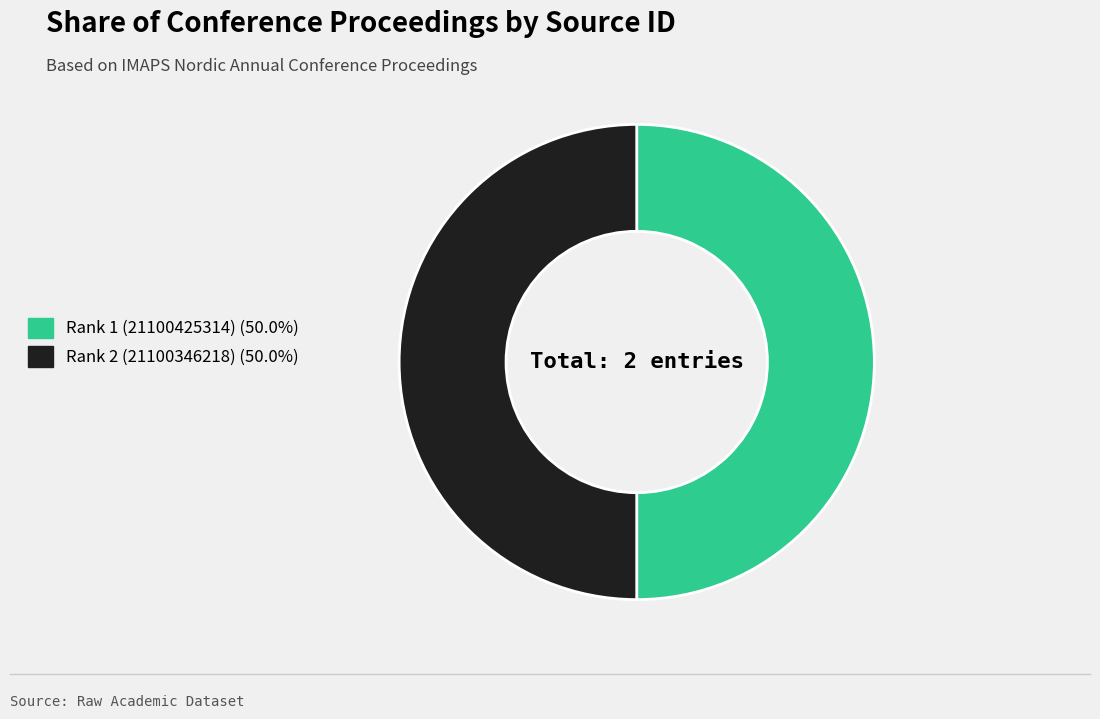

Is the sum of Rank 1 (21100425314) and Rank 2 (21100346218) greater than half?

Yes